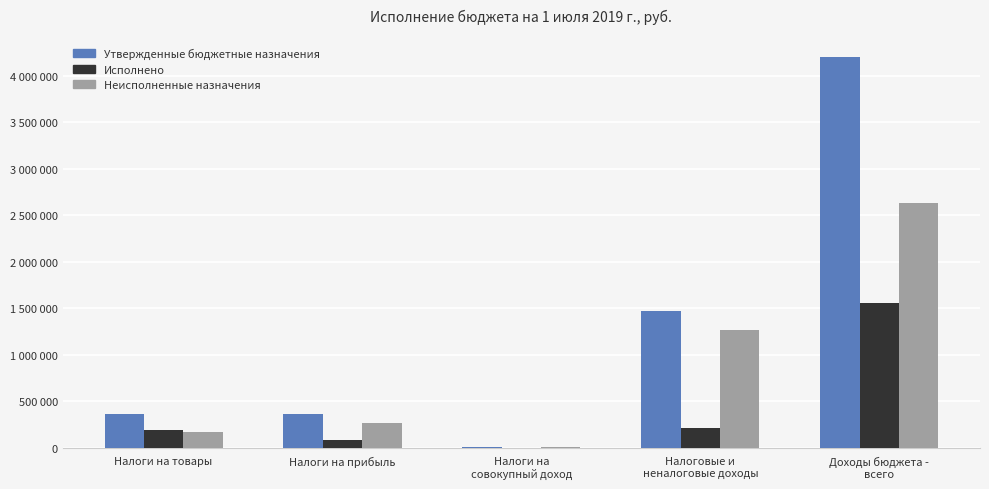

Rank the series at Доходы бюджета -
всего from lowest to highest value.

Исполнено, Неисполненные назначения, Утвержденные бюджетные назначения